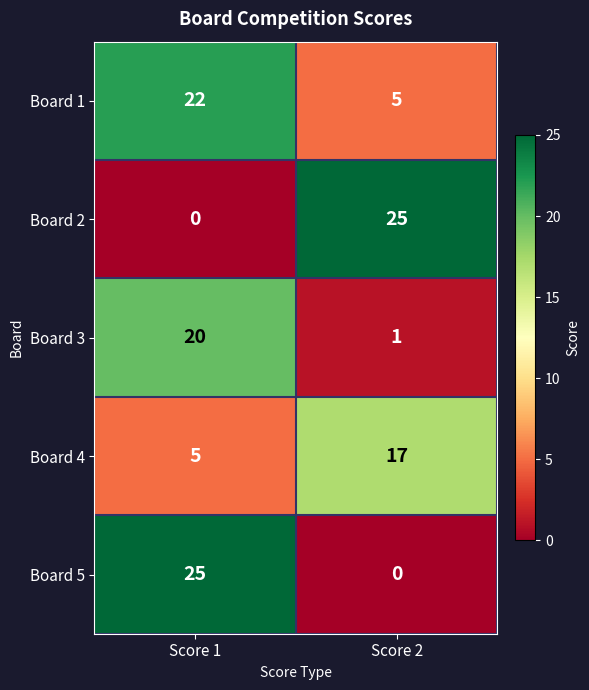

Reading left to right, extract all data points from this chart.

Board 1: Score 1=22	Score 2=5
Board 2: Score 1=0	Score 2=25
Board 3: Score 1=20	Score 2=1
Board 4: Score 1=5	Score 2=17
Board 5: Score 1=25	Score 2=0